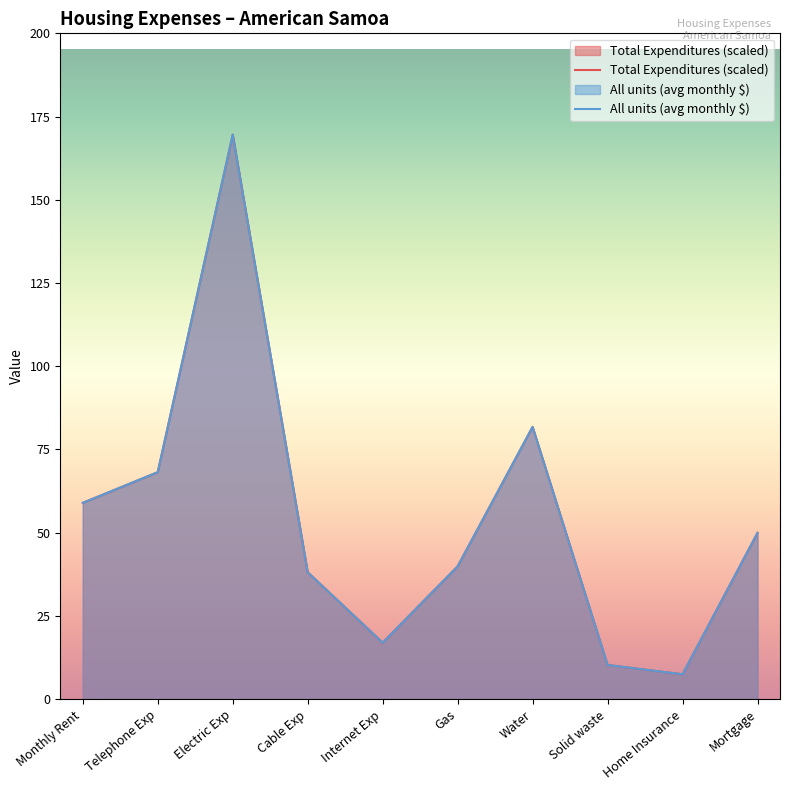

Between Telephone Exp and Water, which is larger?

Water